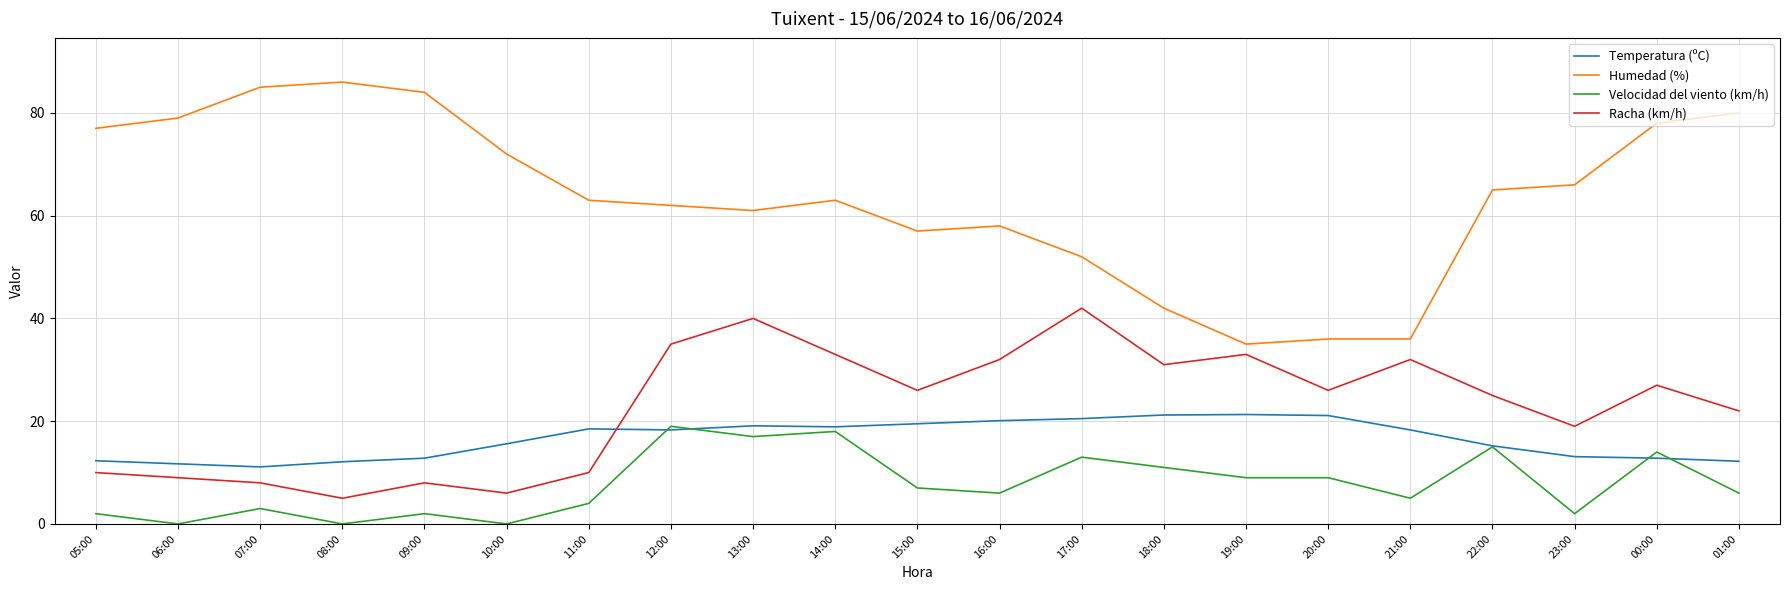

The Racha (km/h) series shows 14.5 at 17:00. True or false?

False